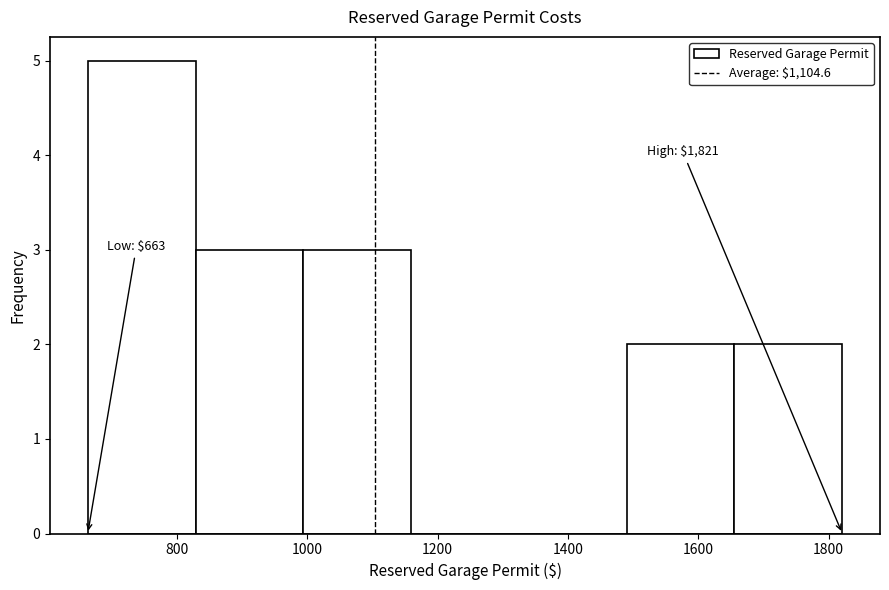

Which range on the x-axis has the tallest bar?

660 to 820